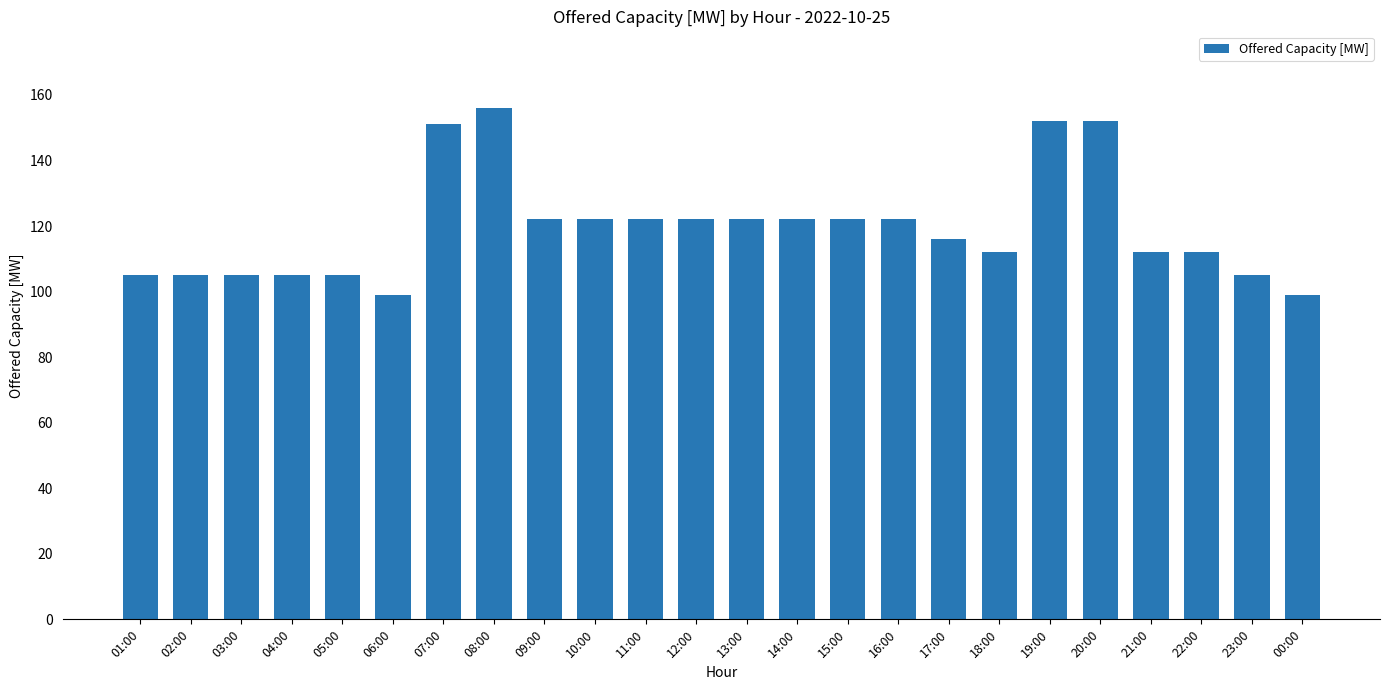

How many bars are there in total?

24